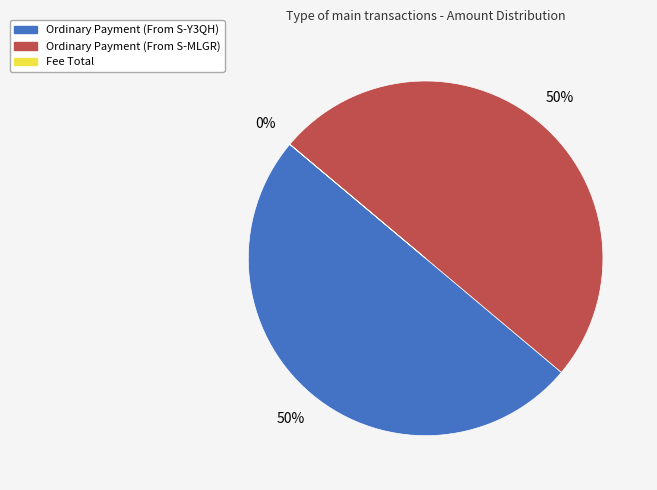

To the nearest percent, what portion does Ordinary Payment (From S-MLGR) represent?

50%